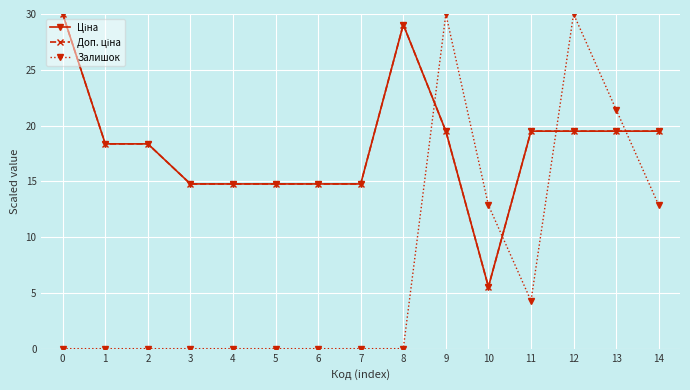

After their last crossing, which series has the higher values: Залишок or Доп. ціна?

Доп. ціна